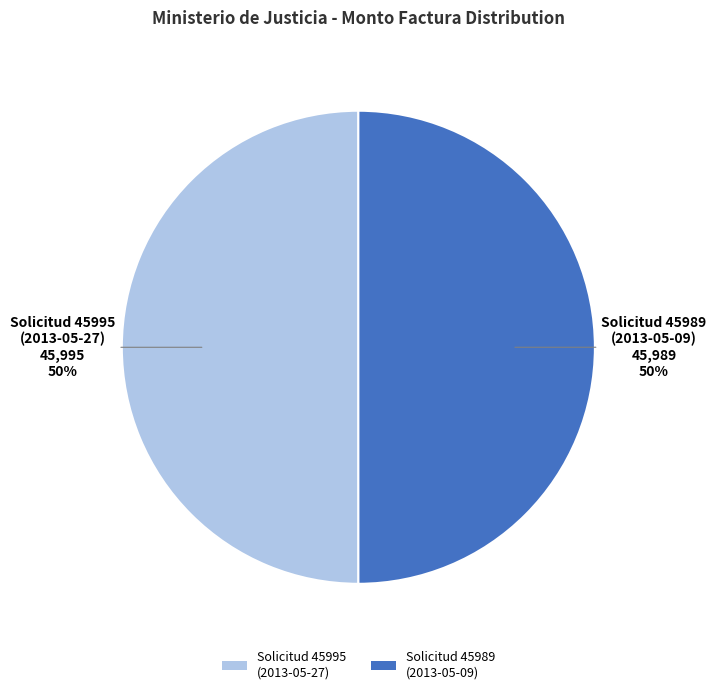

To the nearest percent, what percentage of the pie is Solicitud 45989 (2013-05-09)?

50%